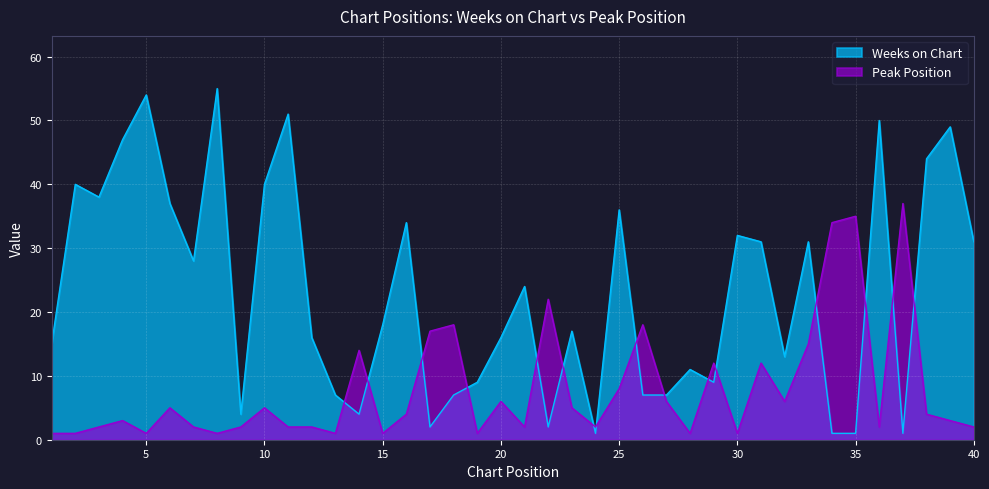

Rank the series by their maximum value, from lowest to highest.

Peak Position, Weeks on Chart